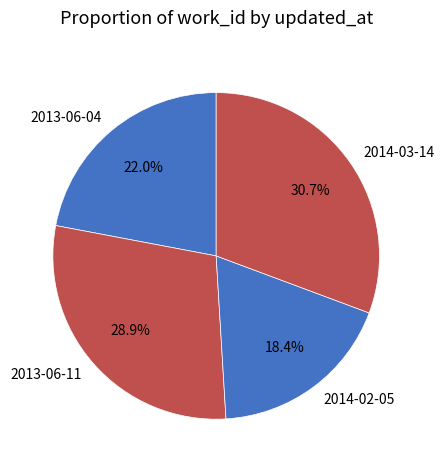

What is the ratio of the value at 2014-02-05 to the value at 2013-06-04?

0.8